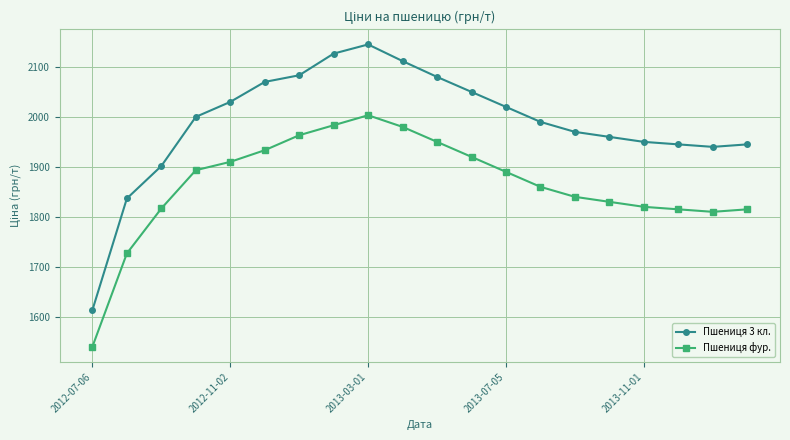

What is the difference between the maximum and minimum values in the Пшениця 3 кл. series?

531.7